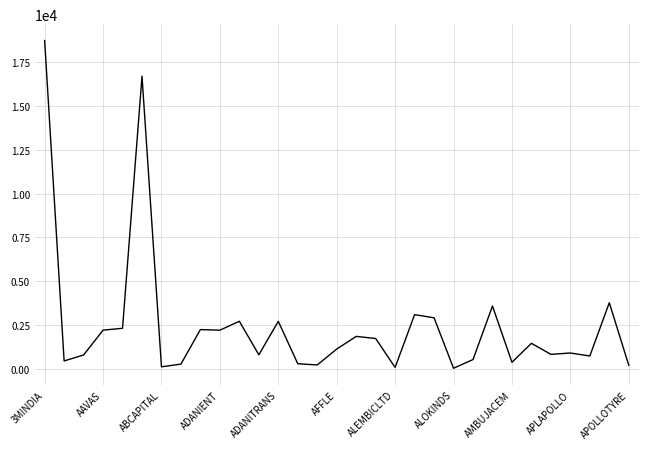

What is the greatest value displayed?

18735.8